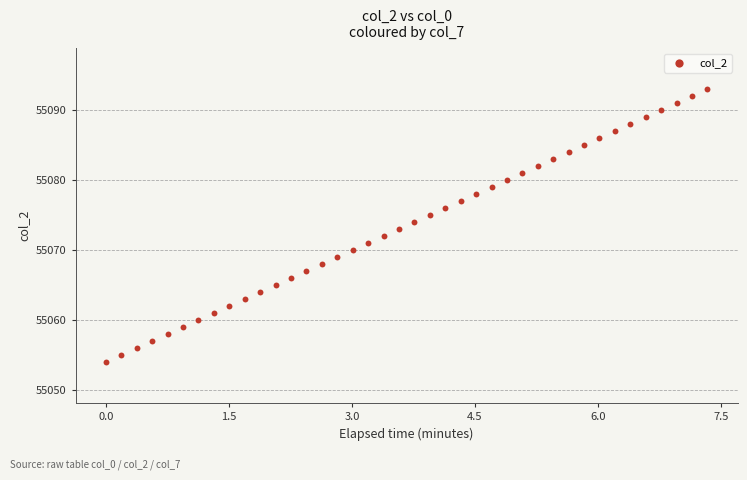

What is the range of Y values (max minus min)?

39